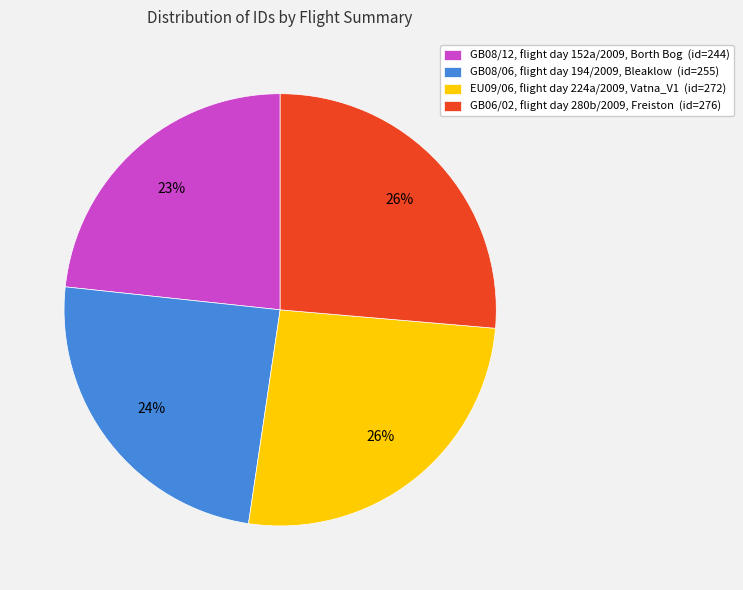

To the nearest percent, what is the difference between the largest and smallest slice percentages?

3%